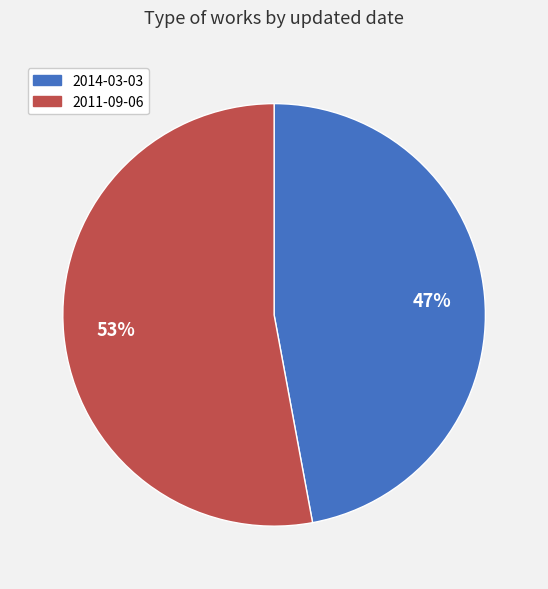

Do 2014-03-03 and 2011-09-06 together represent more than half of the pie?

Yes